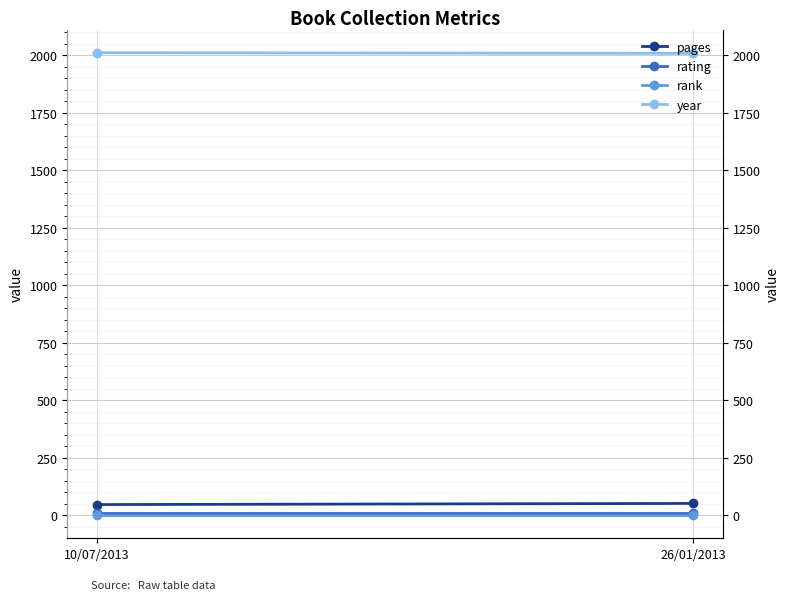

Which has a higher value, 10/07/2013 or 26/01/2013?

26/01/2013